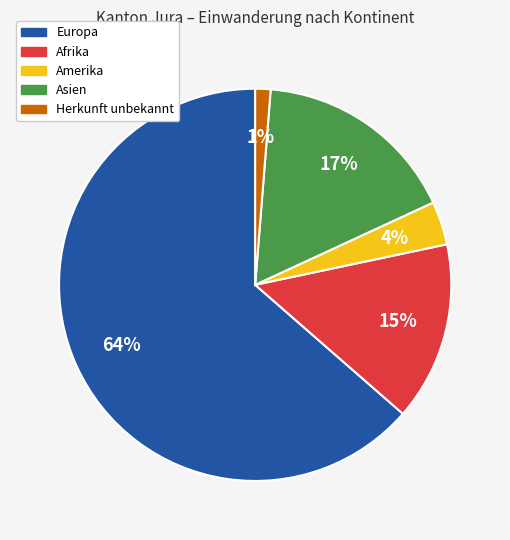

To the nearest percent, what is the difference between the largest and smallest slice percentages?

62%